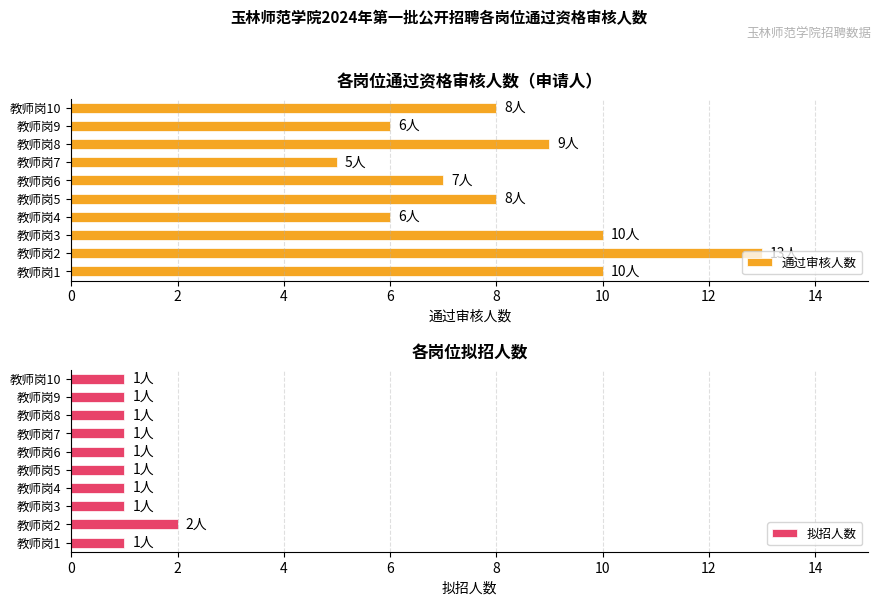

What is the sum of all 拟招人数 values?

11